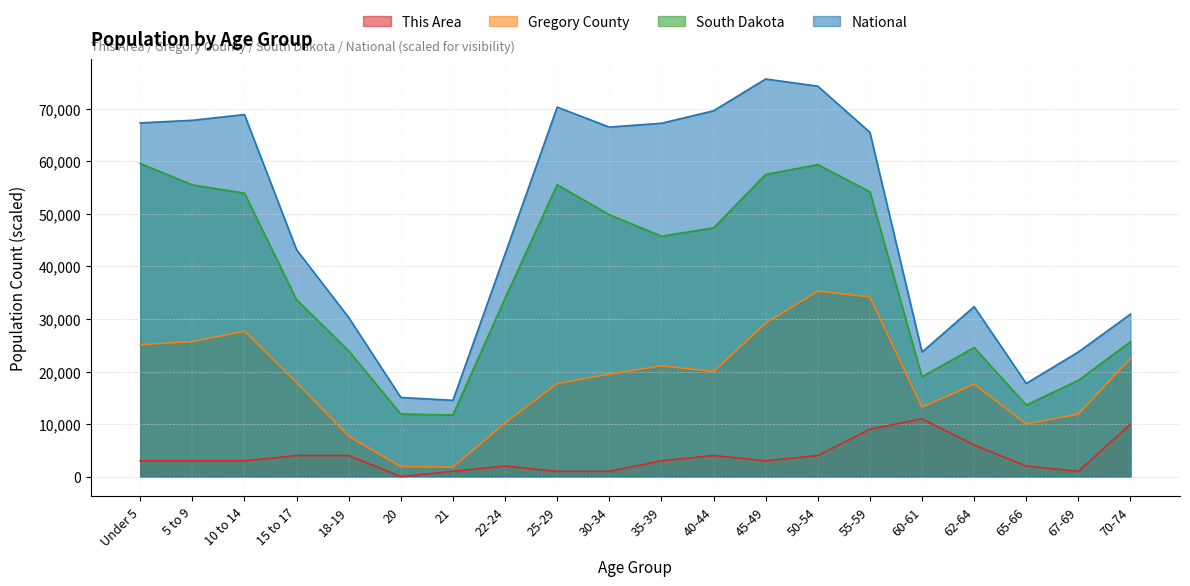

Rank the series at 45-49 from highest to lowest value.

National, South Dakota, Gregory County, This Area